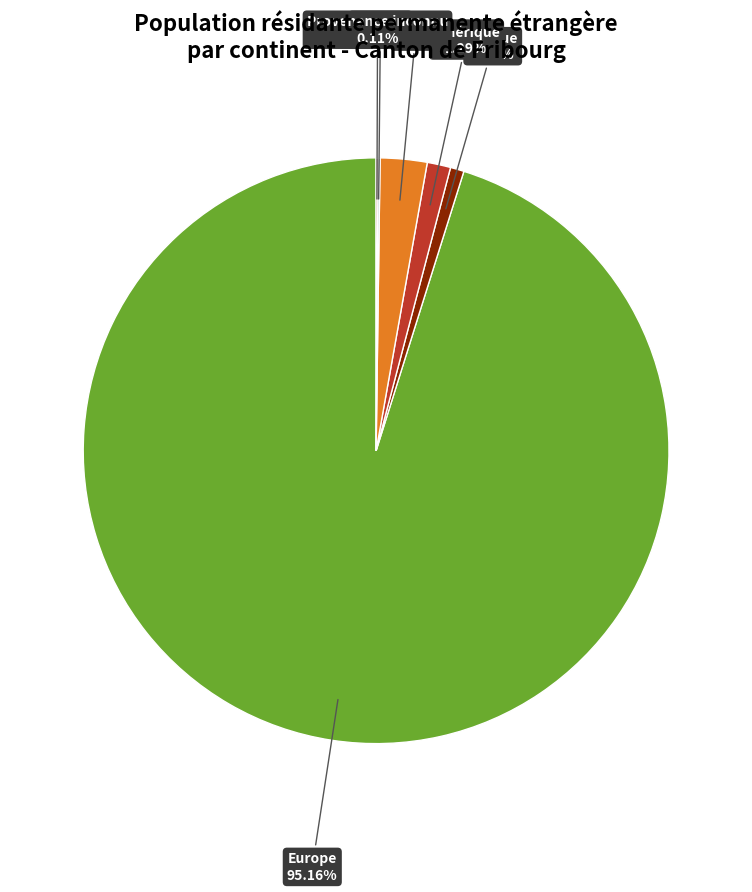

Does any single category account for the majority?

Yes